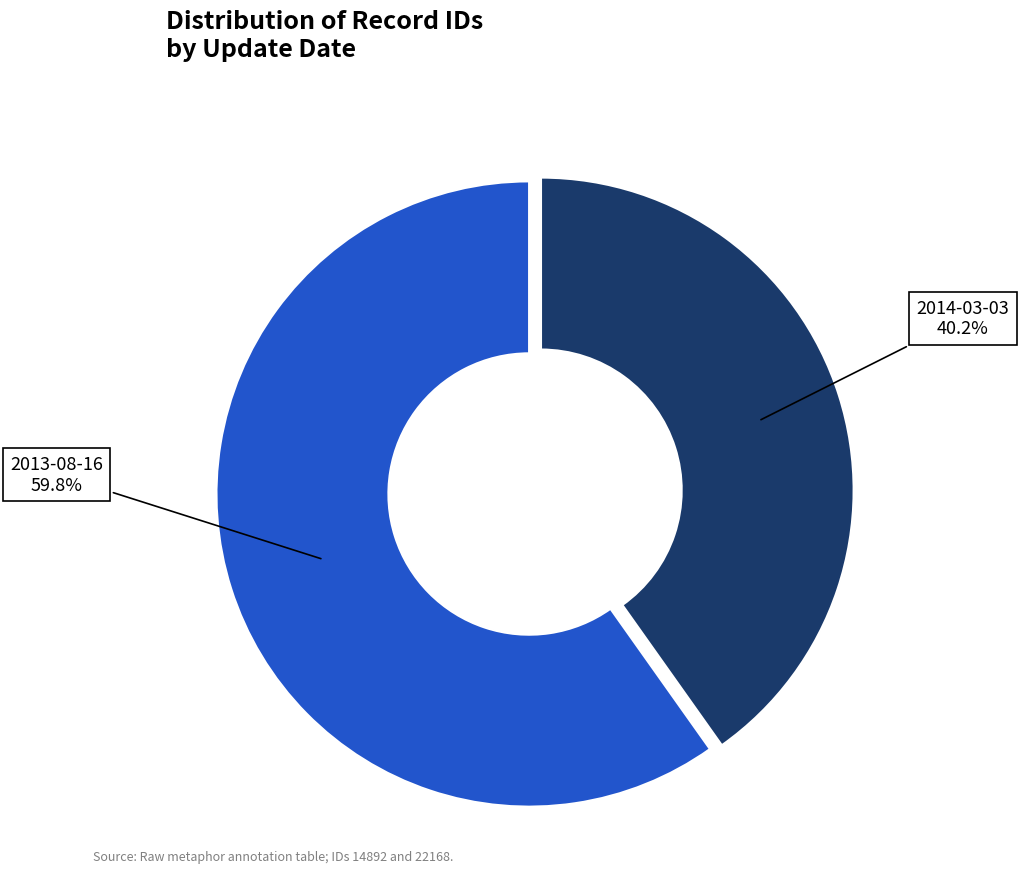

Is there a majority slice in this chart?

Yes